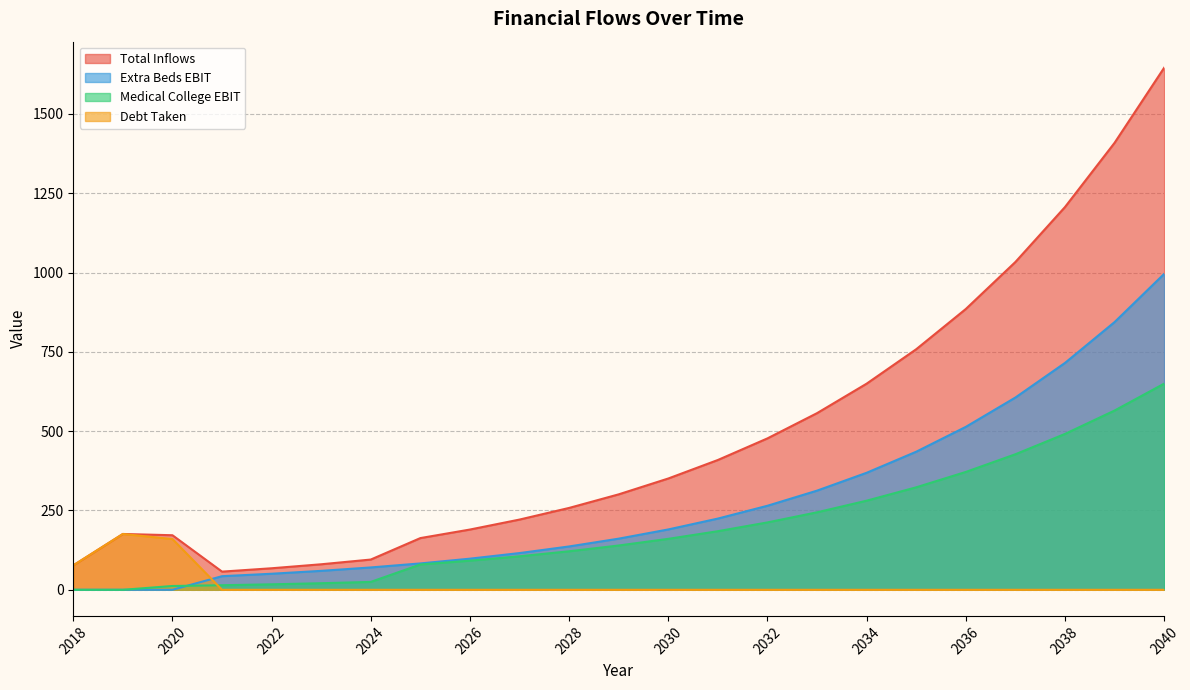

What is the sum of all Total Inflows values?

11241.7